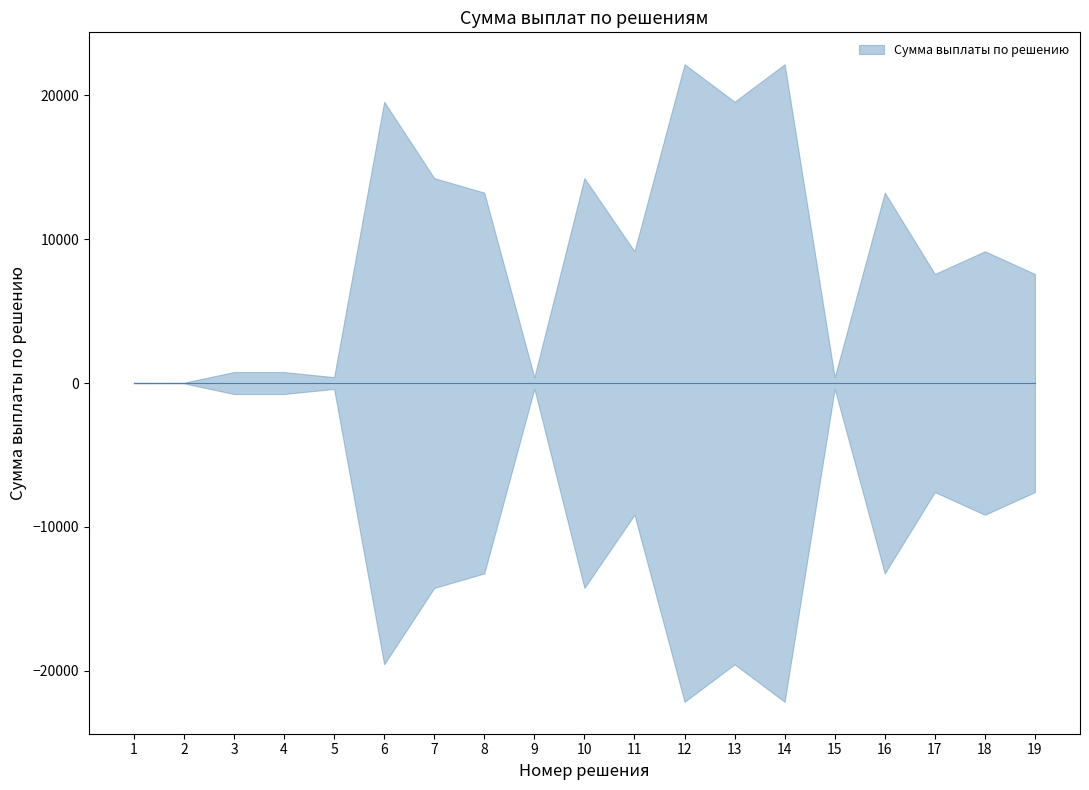

Where is upper nearest to the value 11095?

11